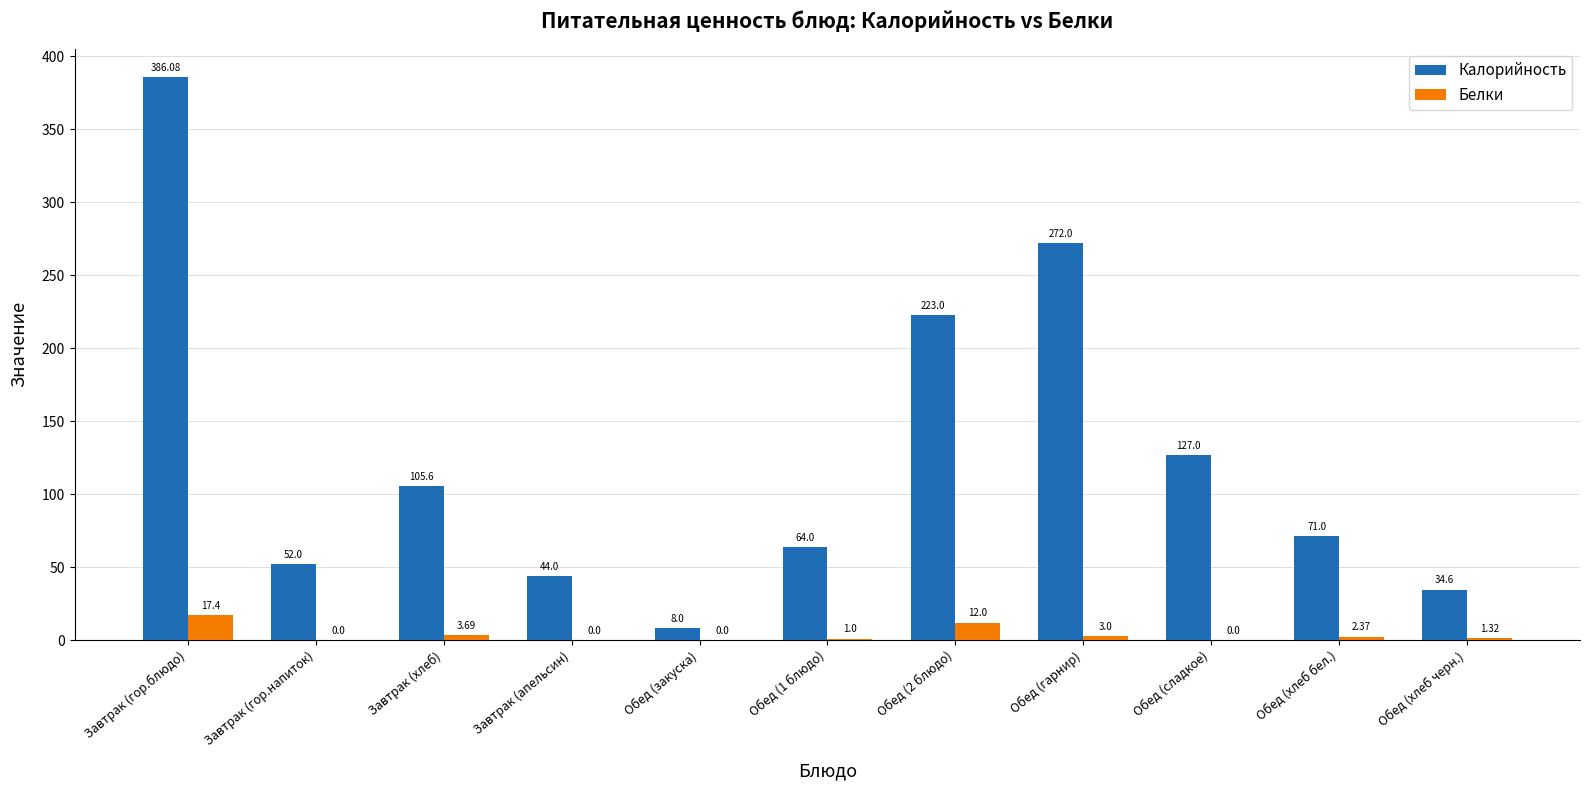

Which series has the largest total across all categories?

Калорийность